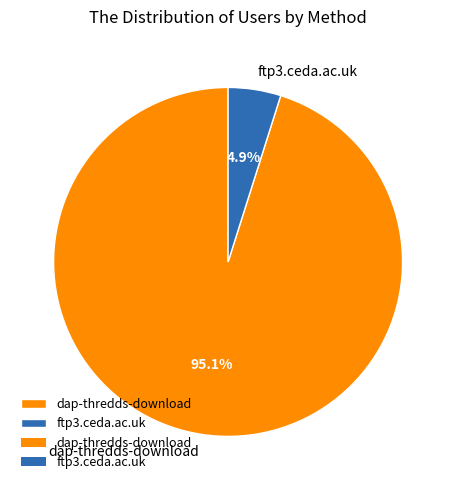

To the nearest percent, what is the average slice percentage?

50%